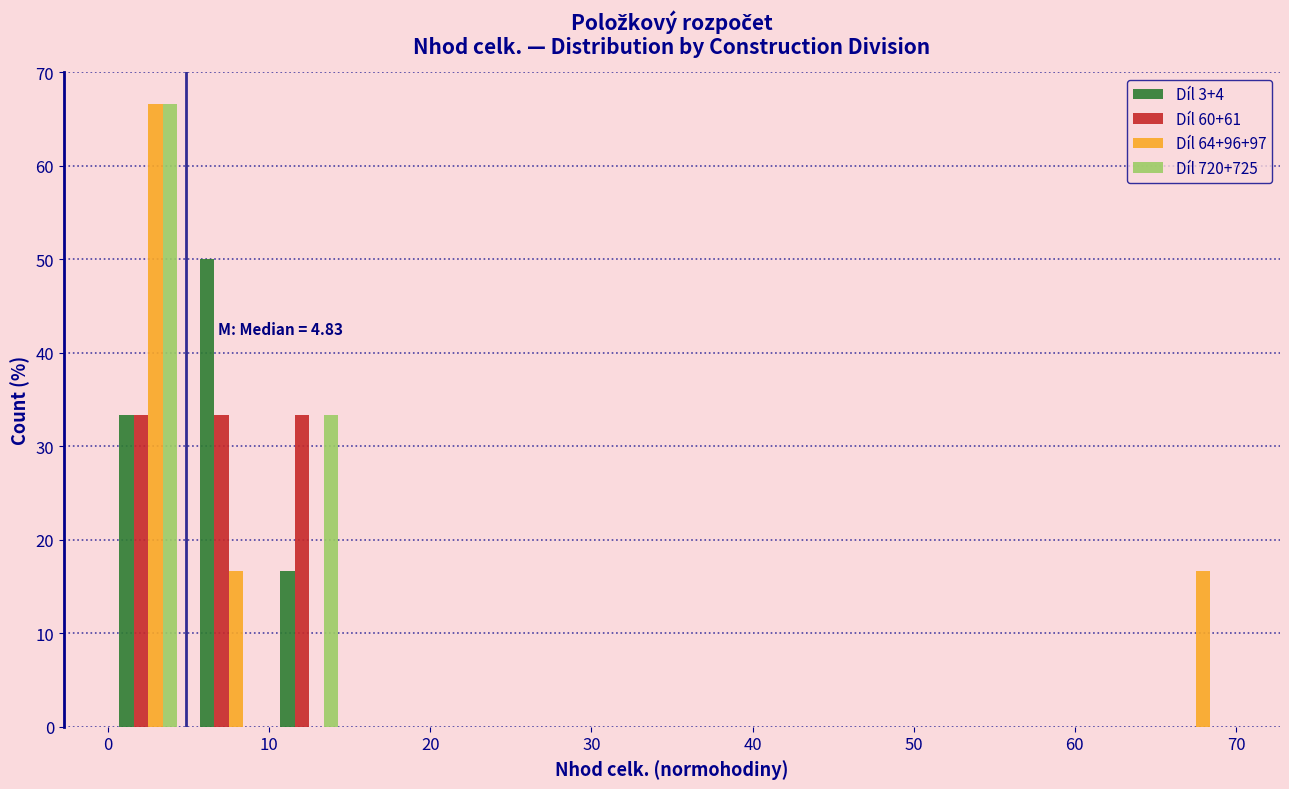

In the Díl 3+4 series, which range on the x-axis has the tallest bar?

5 to 10